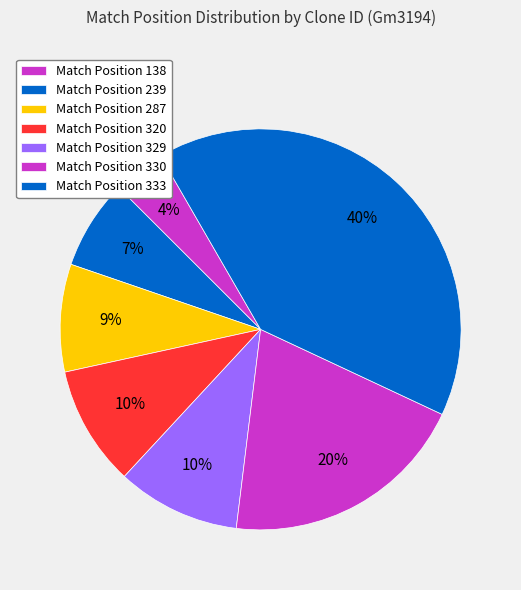

How many slices are in this pie chart?

7